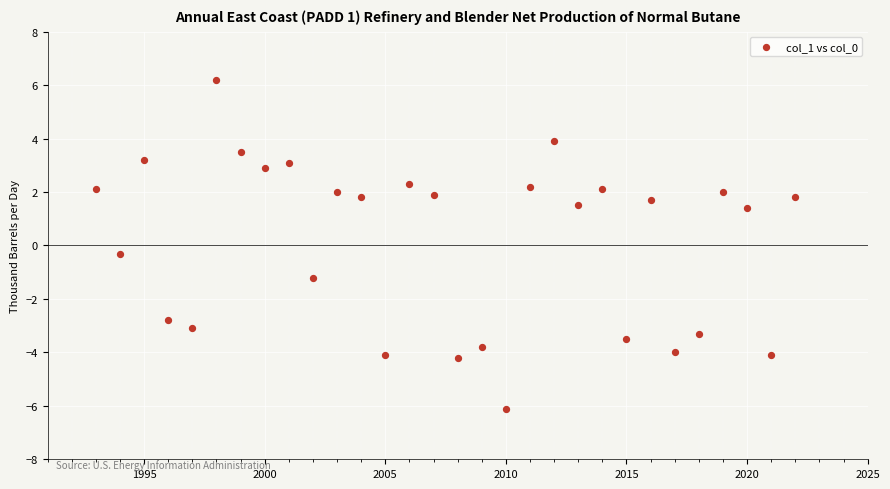

What is the range of X values (max minus min)?

29.0